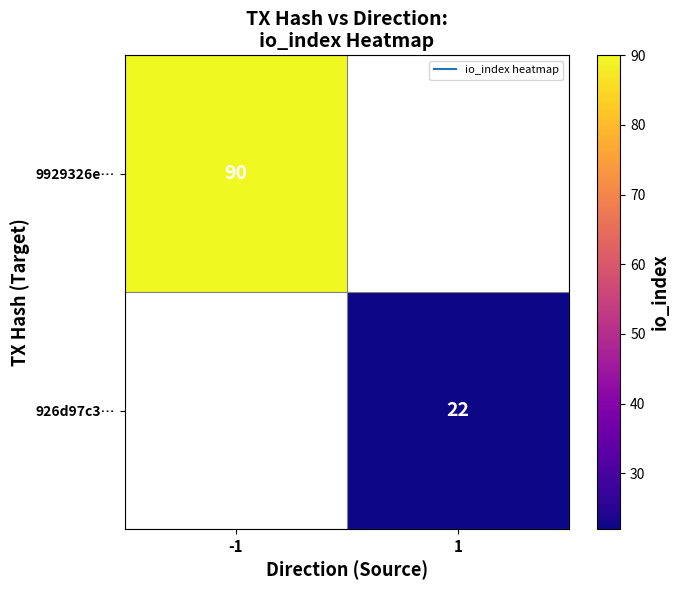

Read the 9929326e… value at -1.

90.0